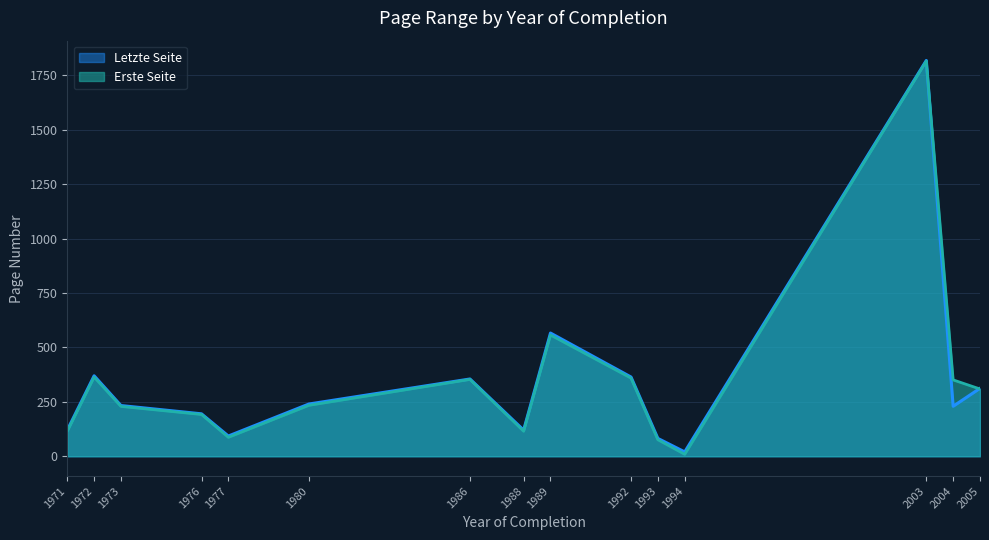

Does the chart display data point markers on the line(s)?

No